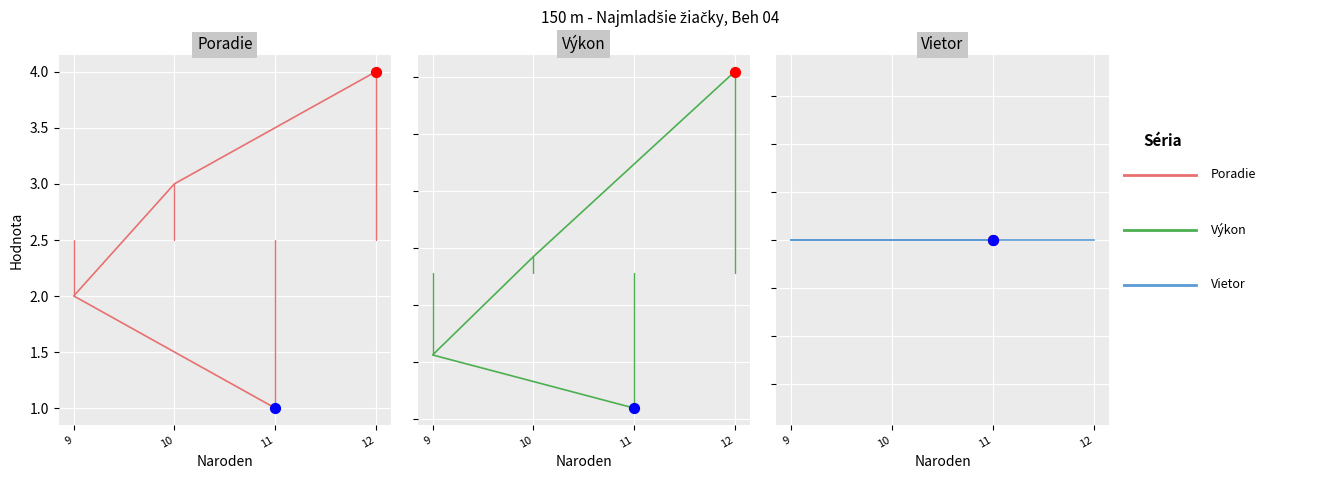

At how many categories does at least one series exceed 8?

4